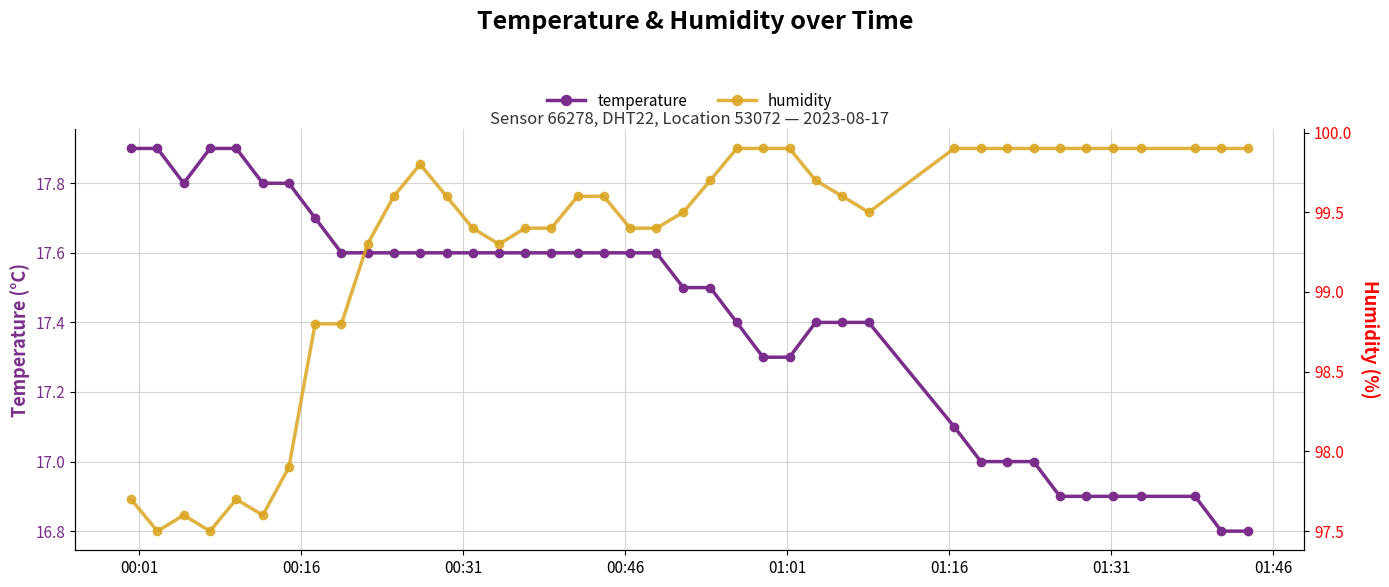

Does the chart have visible grid lines?

Yes